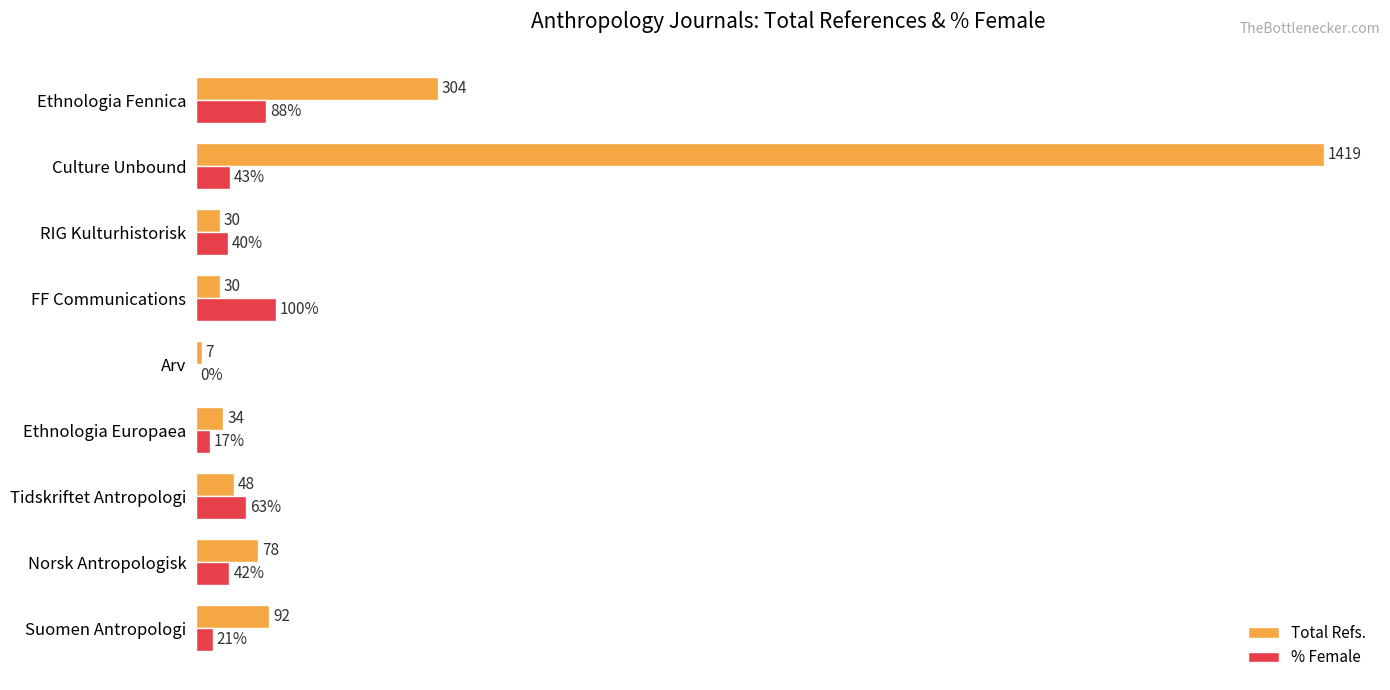

Which category has the highest value across all series?

Culture Unbound